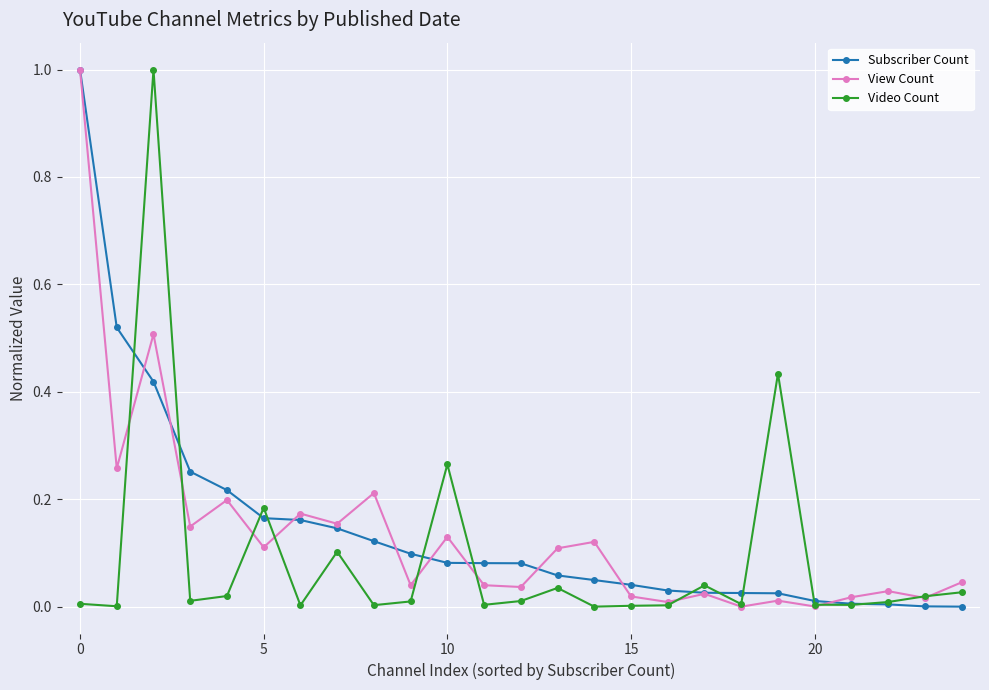

What is the highest value of the Subscriber Count series?

1.0